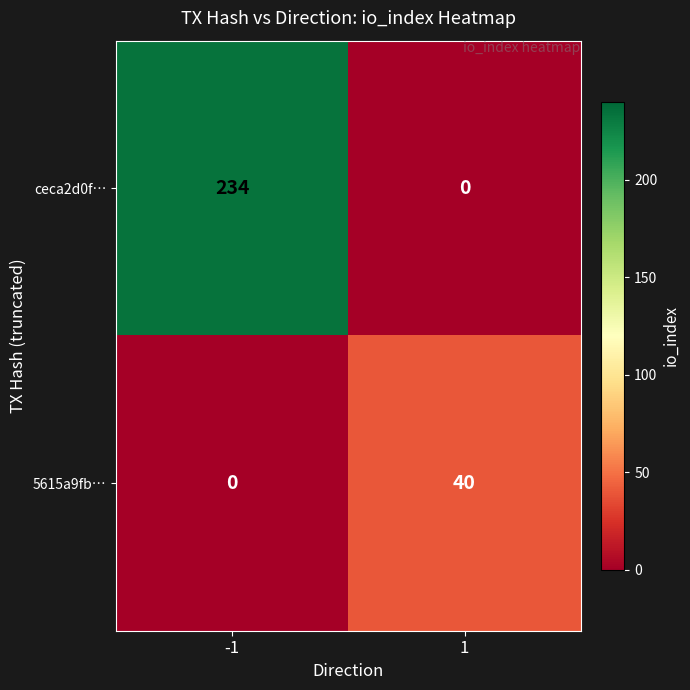

What is the spread (max minus min) of values at 1?

40